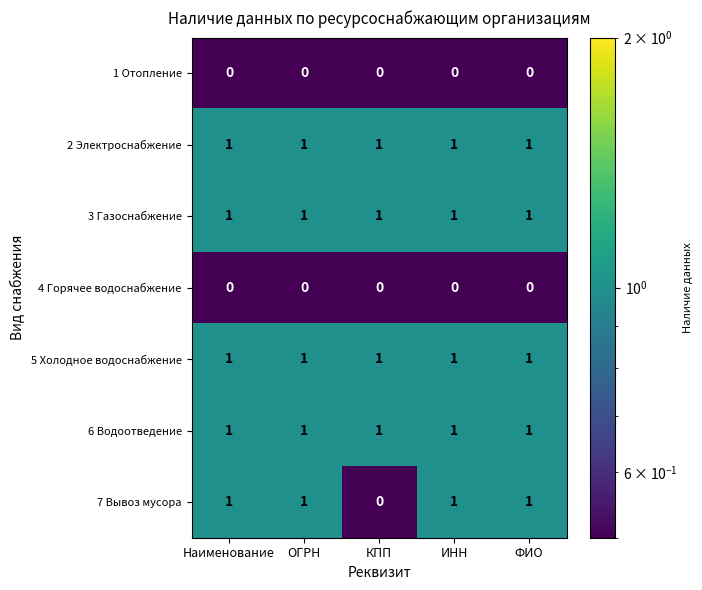

Which series has the largest range (max minus min)?

7 Вывоз мусора